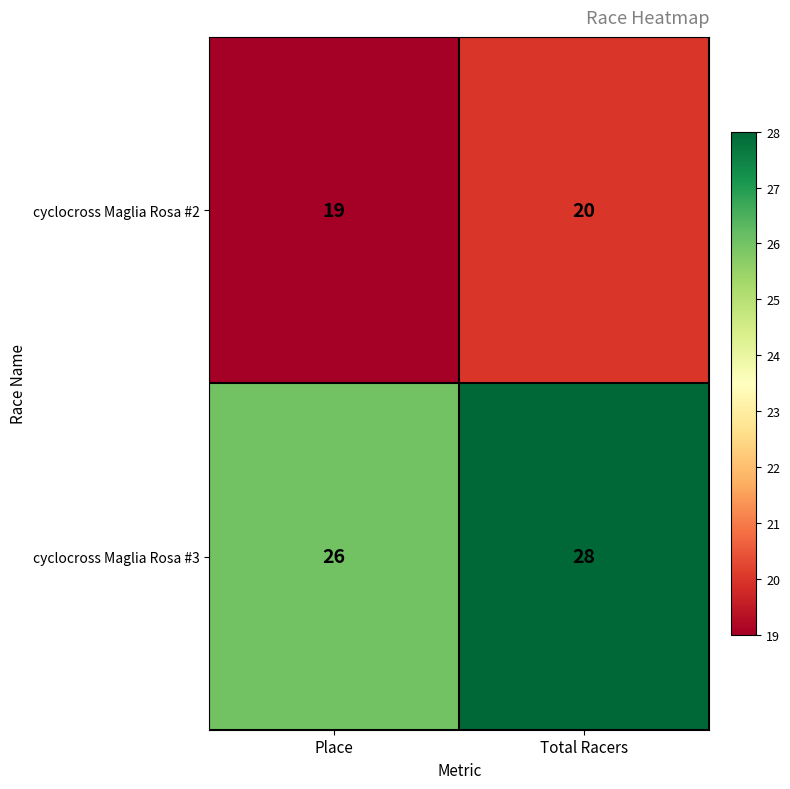

Which series has the largest total across all categories?

cyclocross Maglia Rosa #3